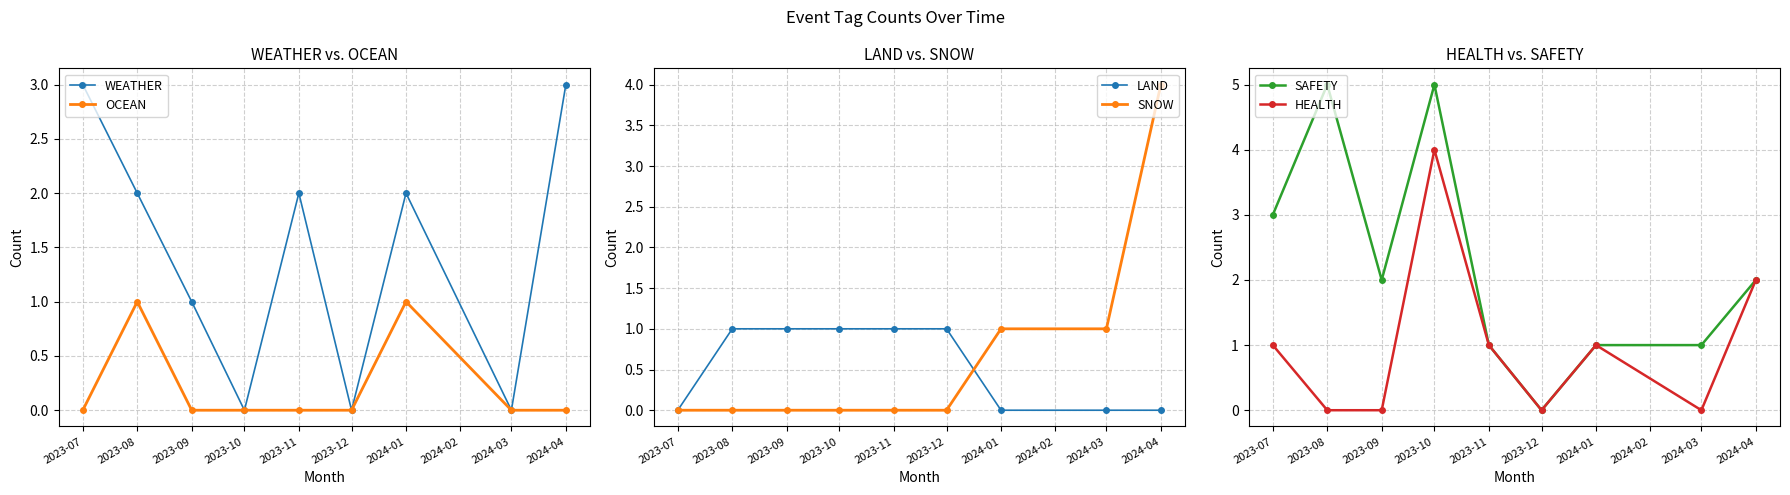

The LAND series shows 0 at 2024-03. True or false?

True